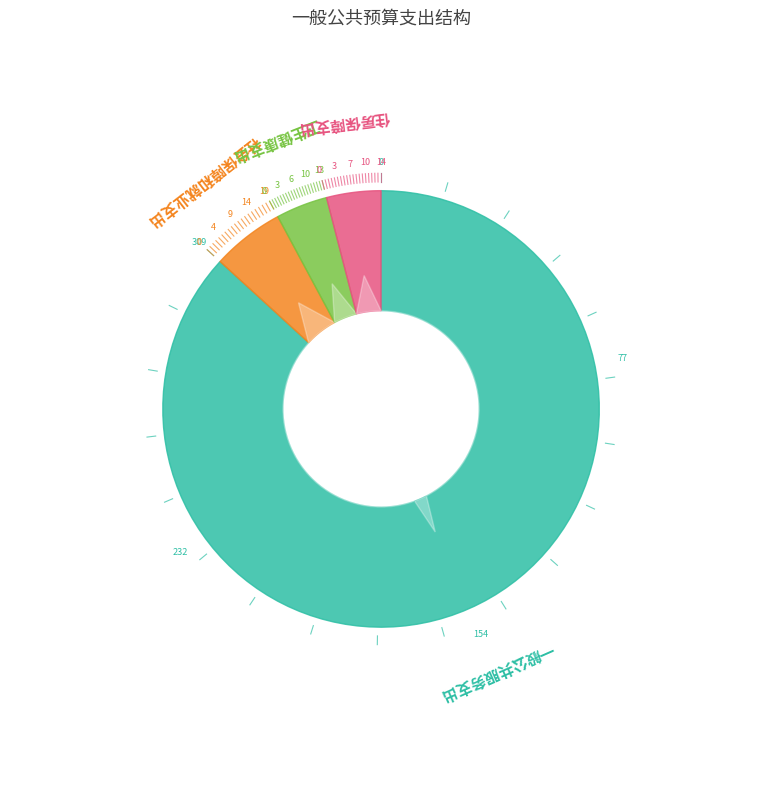

To the nearest percent, what portion does 社会保障和就业支出 represent?

5%